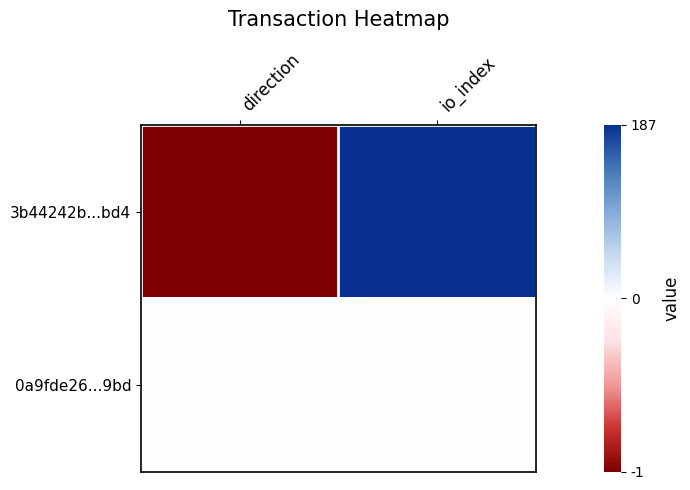

Reading left to right, transcribe all the data shown in this chart.

3b44242b...bd4: direction=-1	io_index=187
0a9fde26...9bd: direction=1	io_index=2